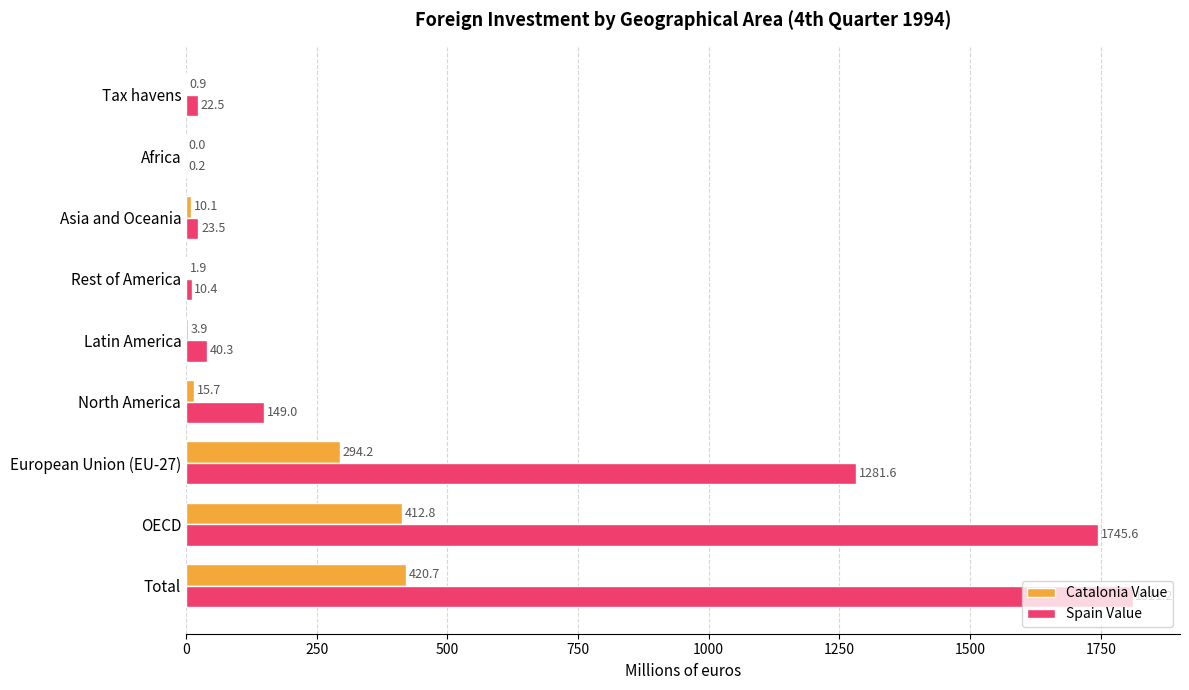

Which series changed the most between Rest of America and Africa?

Spain Value